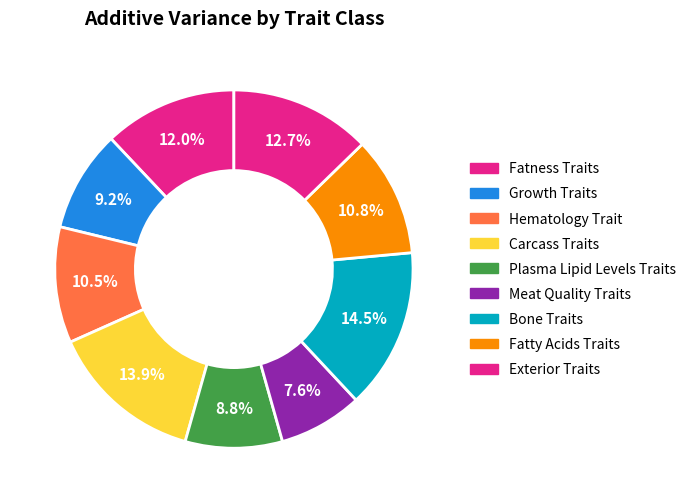

What is the largest slice in the pie chart?

Bone Traits